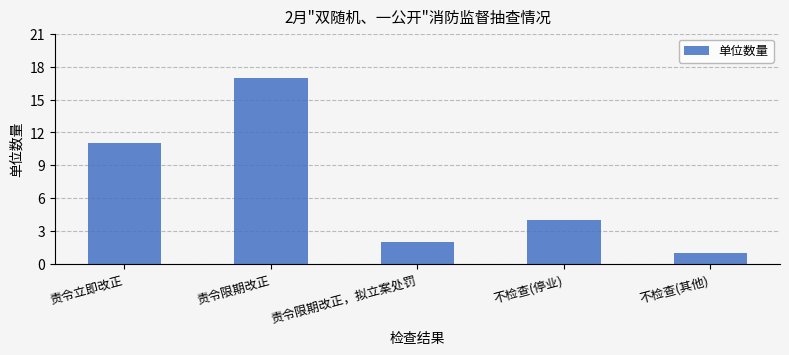

Which has a higher value, 责令立即改正 or 不检查(其他)?

责令立即改正